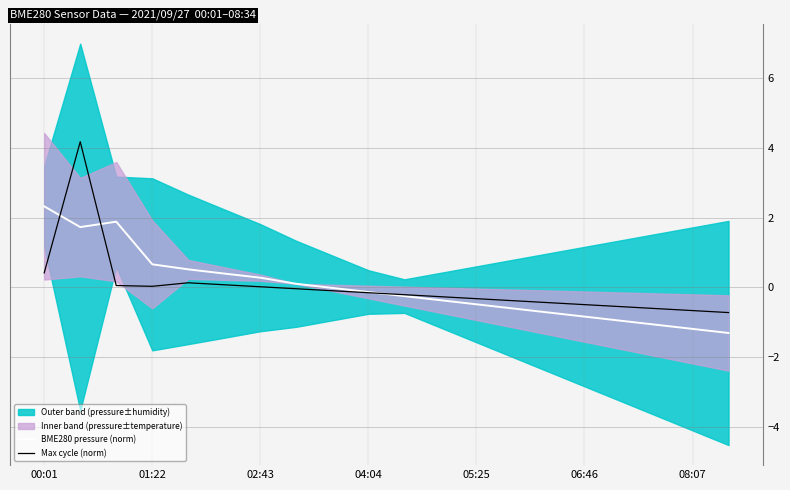

How many values in the Max cycle (norm) series are below 0?

13